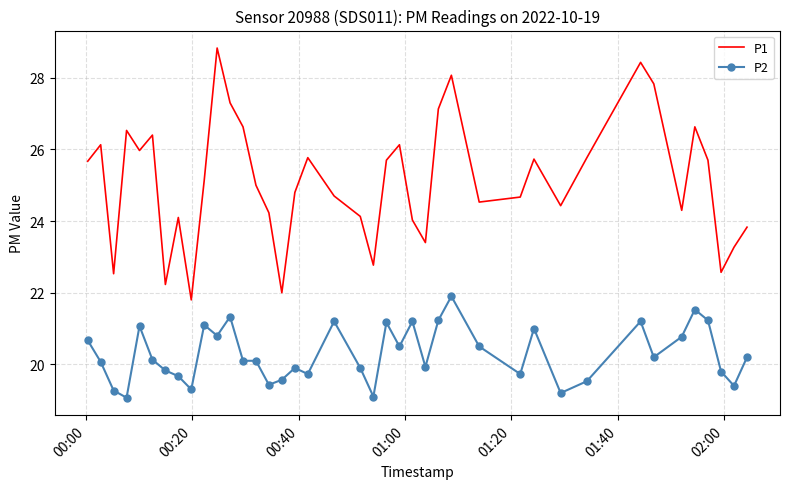

List the series in order of their peak value, highest first.

P1, P2